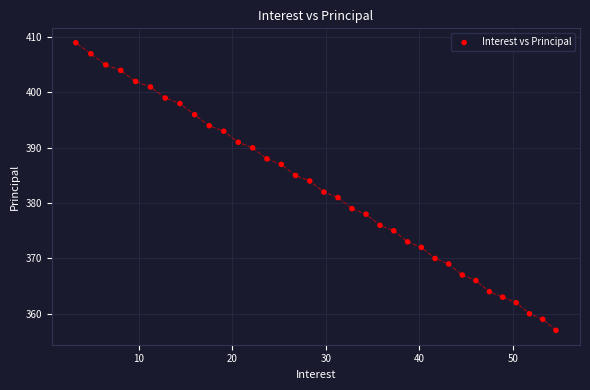

What is the range of Y values (max minus min)?

52